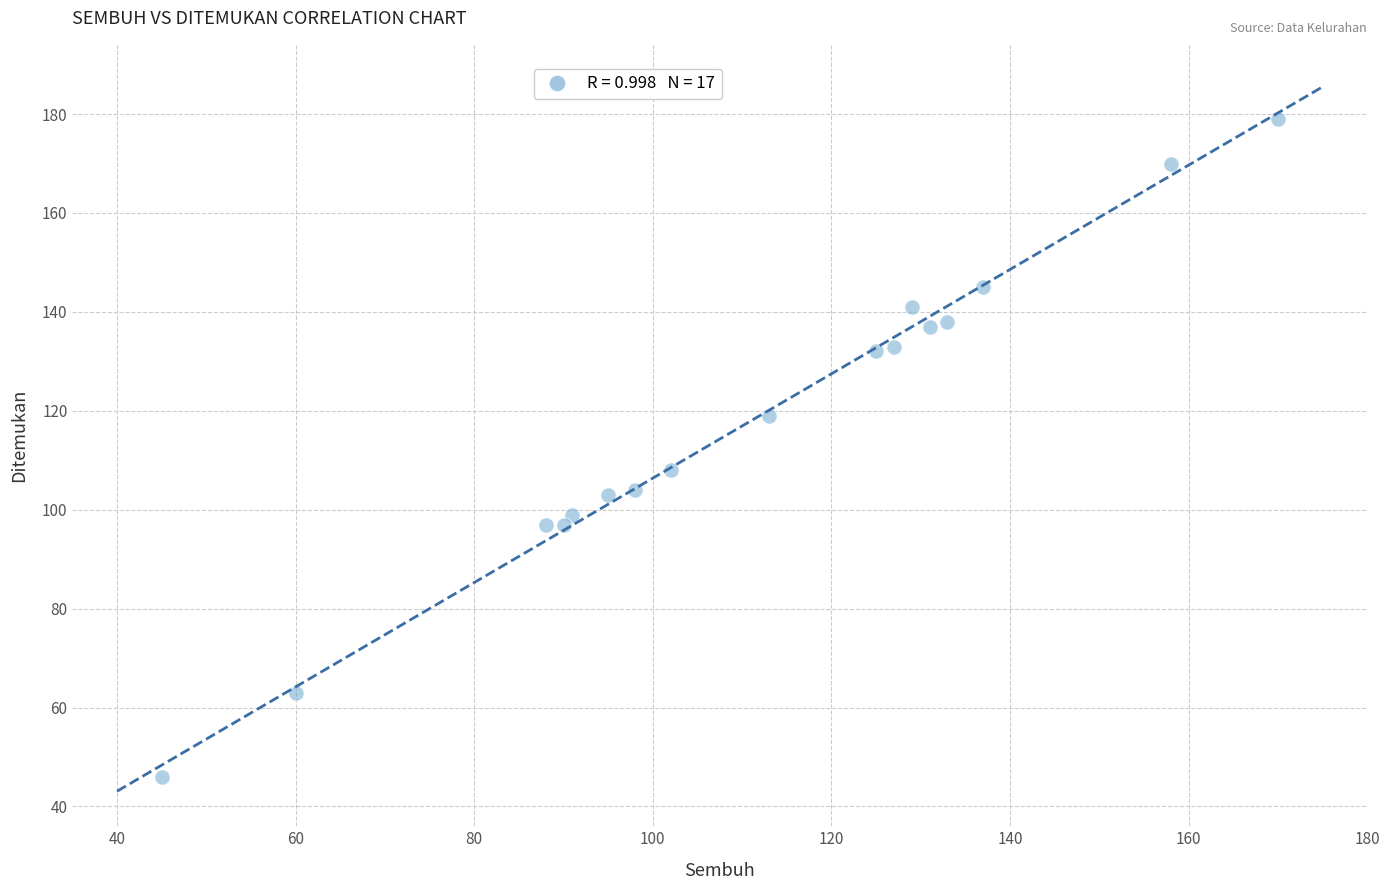

What is the range of X values (max minus min)?

125